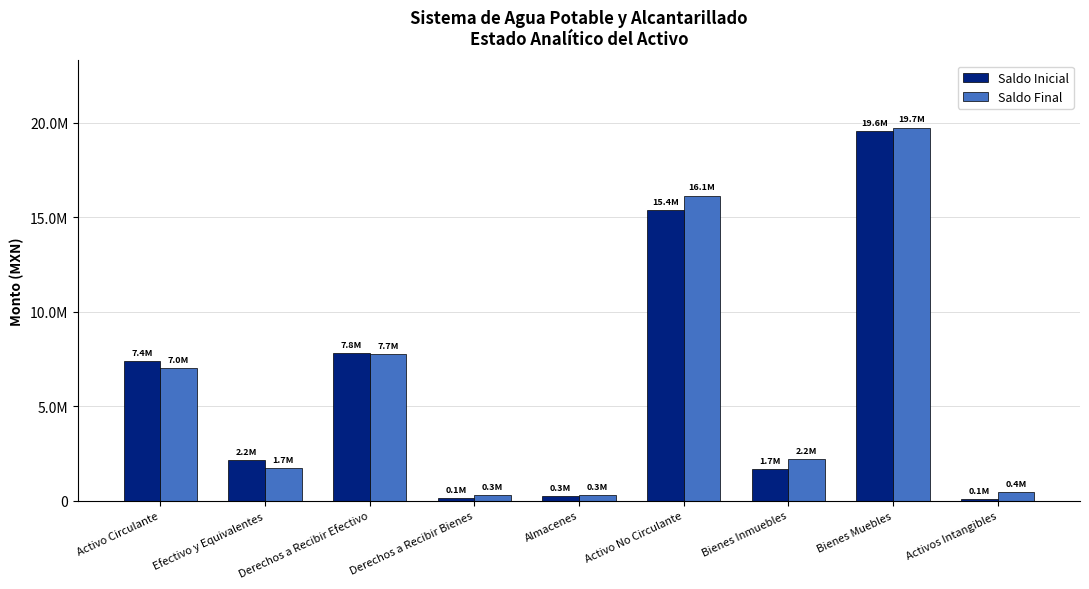

Are the bars grouped side by side (vs. stacked)?

Yes